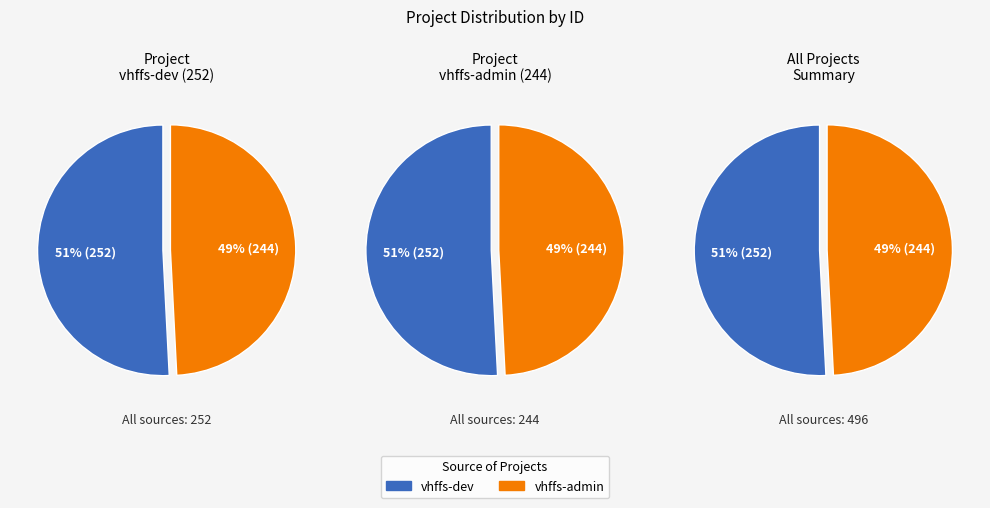

Does any single category account for the majority?

Yes